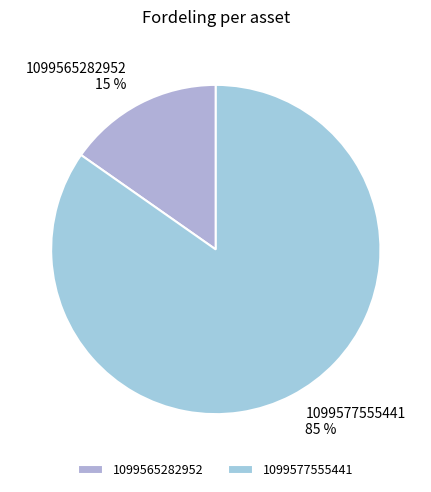

Is there any slice that represents more than half of the pie?

Yes